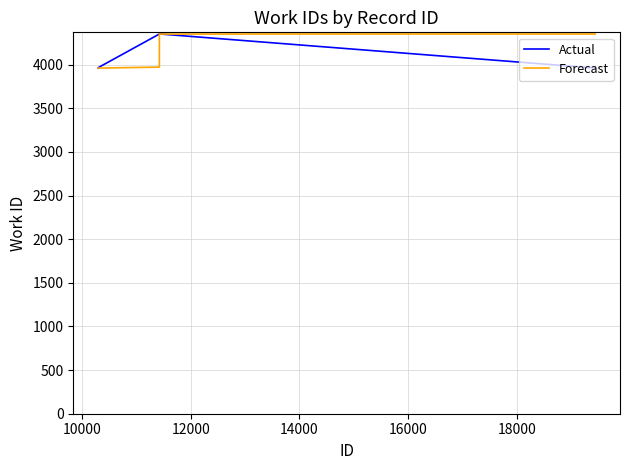

What is the minimum value shown in the chart?

3962